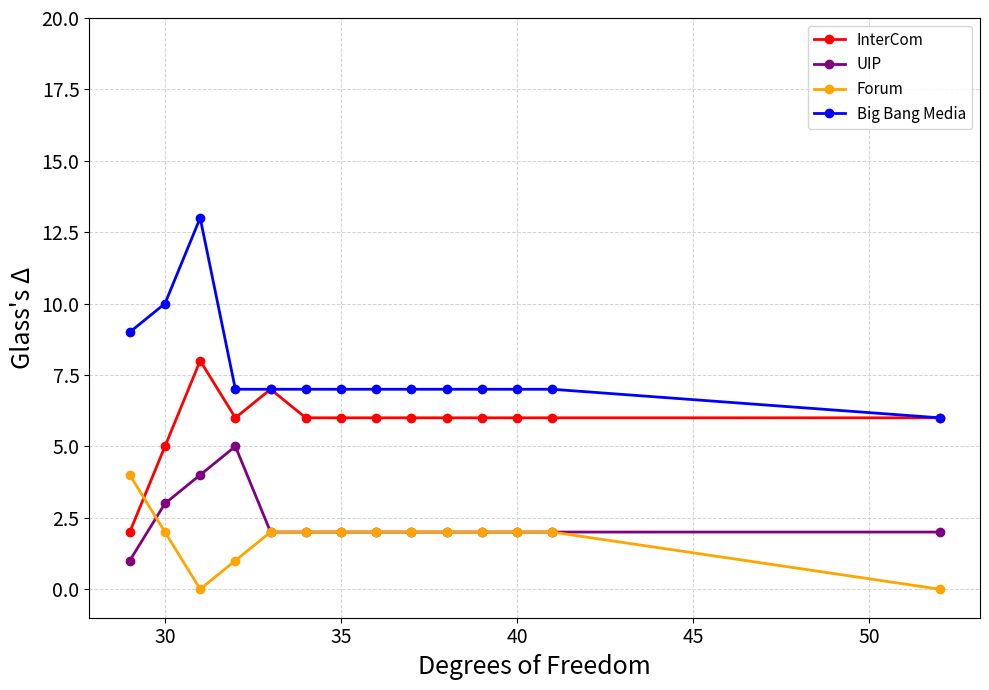

Which series has the largest range (max minus min)?

Big Bang Media